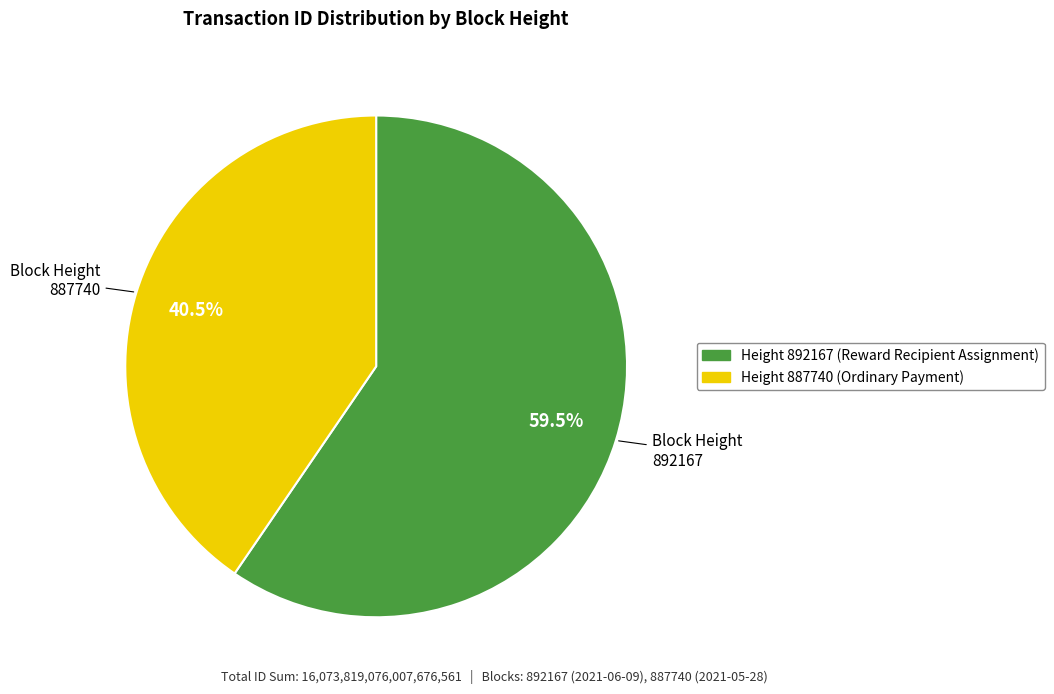

Is there a majority slice in this chart?

Yes